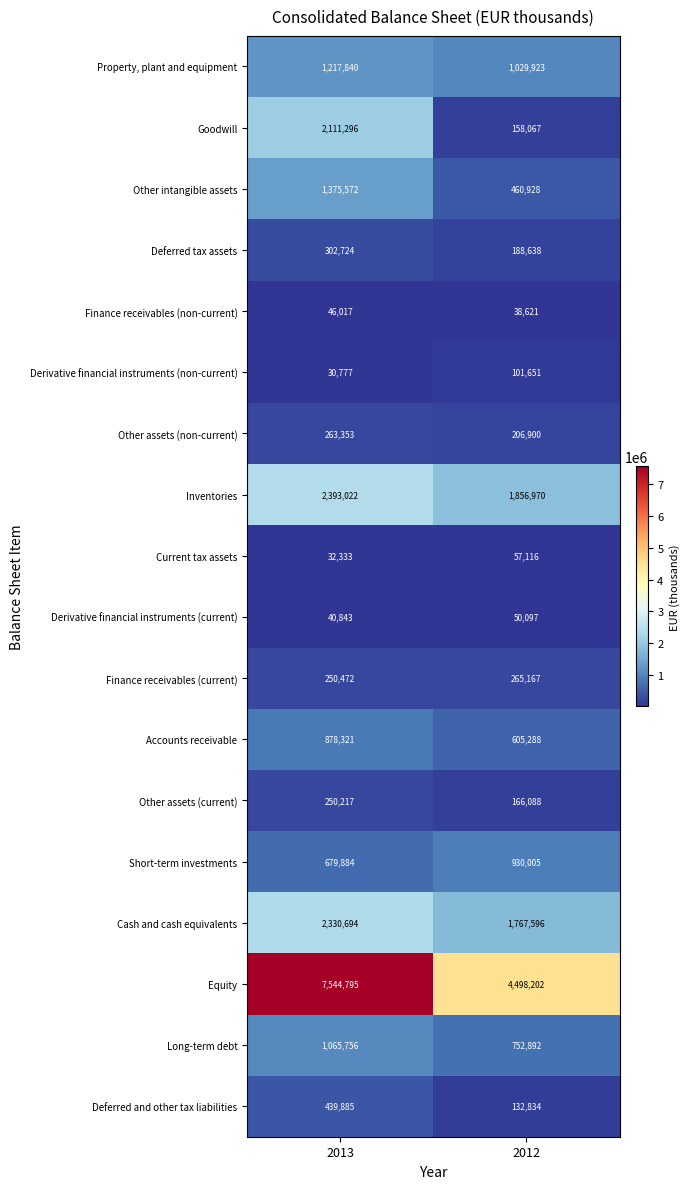

At which label is Other assets (non-current) closest to 235126?

2012